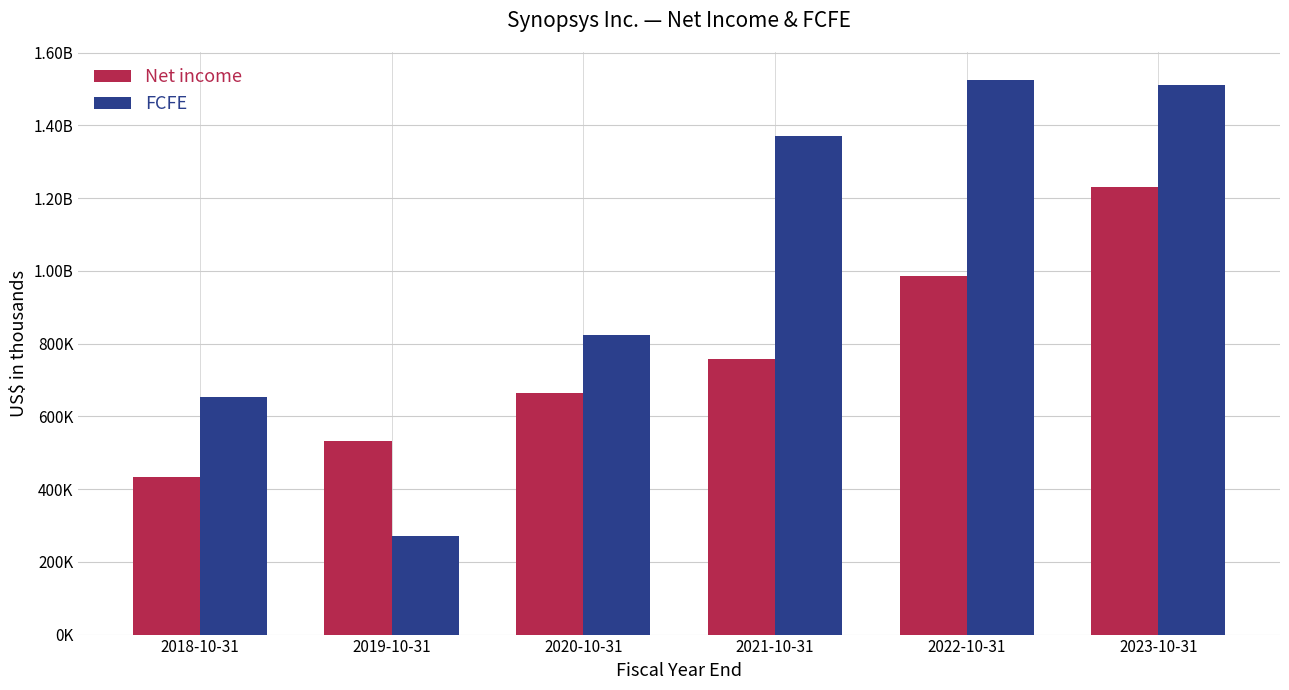

What are all the series names shown in the legend?

Net income, FCFE